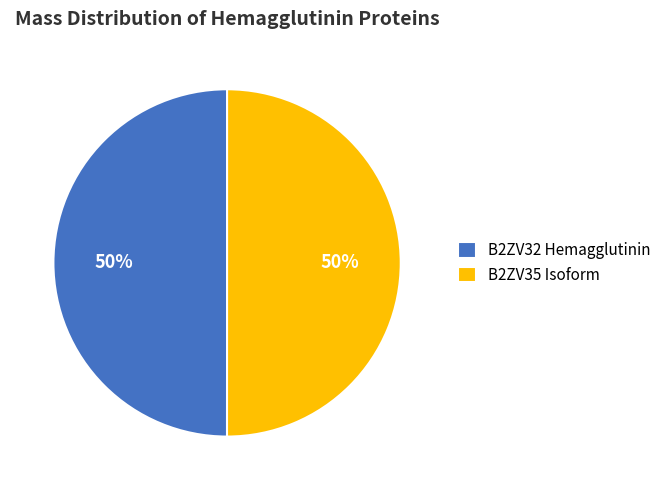

To the nearest percent, what portion does B2ZV35 Isoform represent?

50%